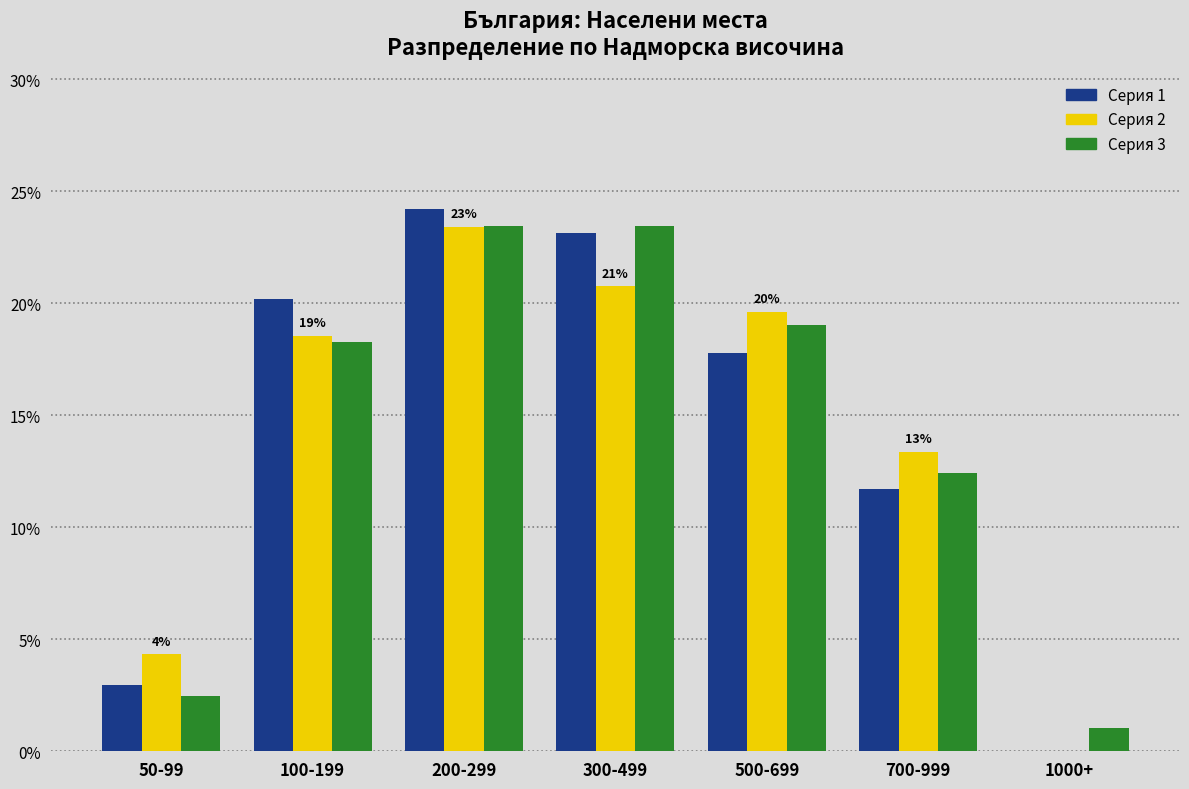

Reading left to right, what are all the values shown in this chart?

Серия 1: 50-99=3.0	100-199=20.2	200-299=24.2	300-499=23.1	500-699=17.8	700-999=11.7	1000+=0.0
Серия 2: 50-99=4.3	100-199=18.5	200-299=23.4	300-499=20.7	500-699=19.6	700-999=13.4	1000+=0.0
Серия 3: 50-99=2.5	100-199=18.2	200-299=23.4	300-499=23.4	500-699=19.0	700-999=12.4	1000+=1.0